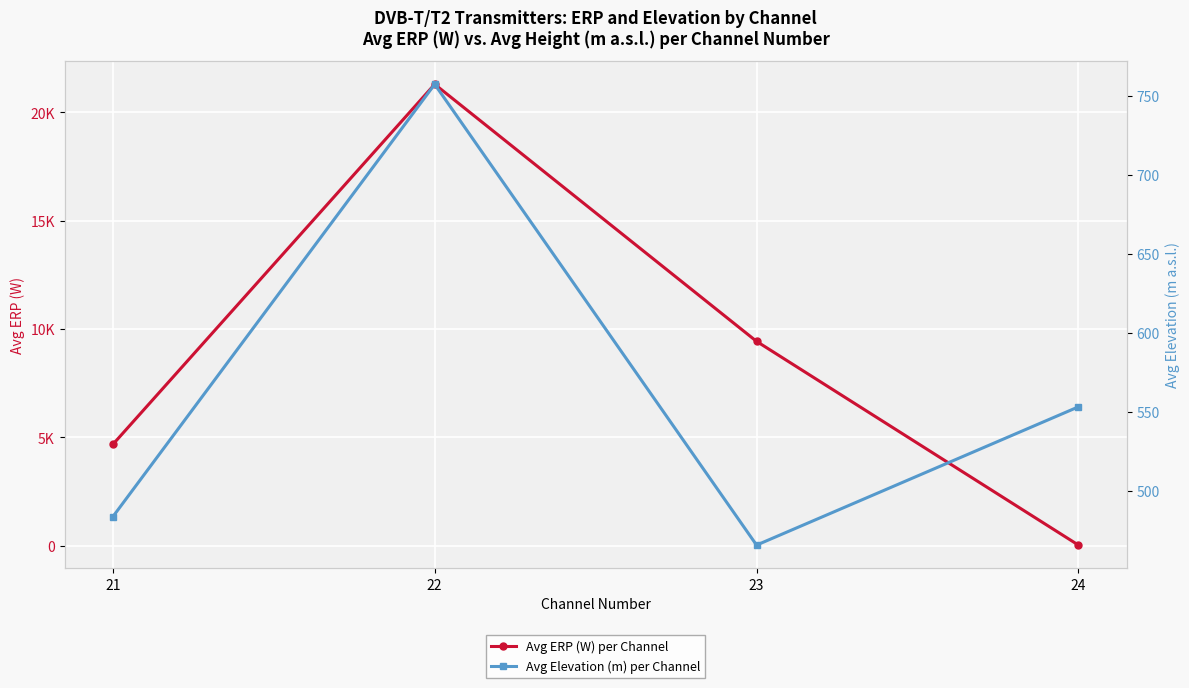

Is it true that Avg ERP (W) per Channel equals 21290.5 at 22?

True